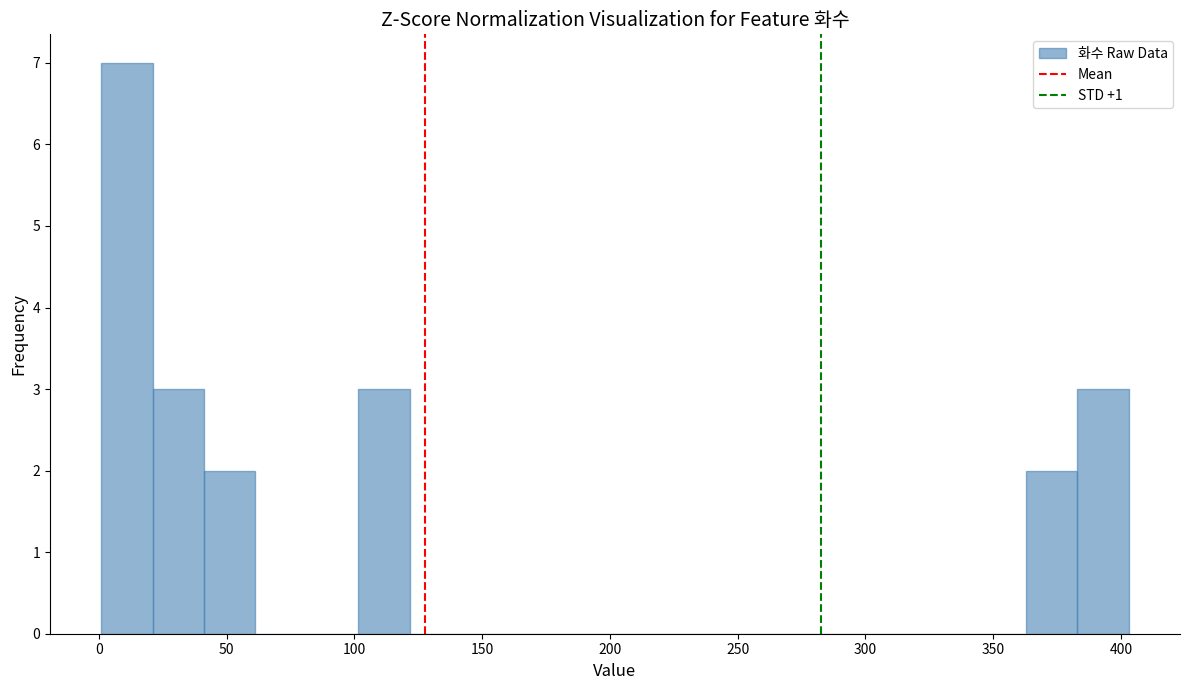

Reading left to right, list every bar in this chart as the range it spans on the x-axis followed by its height. Neither the bar edges nor the heights are printed on the chart, so give them approximately, as read against the axes.

0 to 20: 7
20 to 40: 3
40 to 60: 2
60 to 80: 0
80 to 100: 0
100 to 120: 3
120 to 140: 0
140 to 160: 0
160 to 180: 0
180 to 200: 0
200 to 220: 0
220 to 240: 0
240 to 260: 0
260 to 280: 0
280 to 305: 0
305 to 325: 0
325 to 345: 0
345 to 365: 0
365 to 385: 2
385 to 405: 3